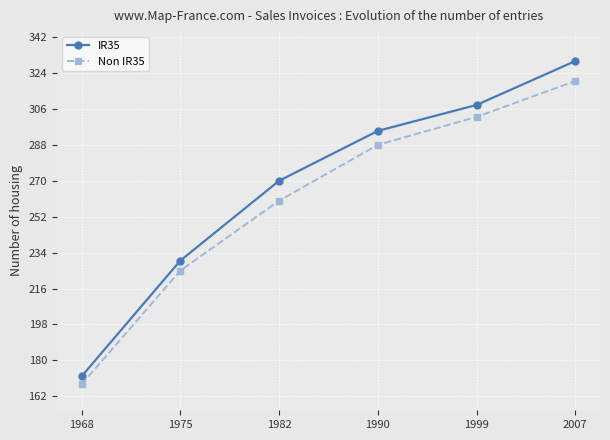

Where is IR35 nearest to the value 251?

1982